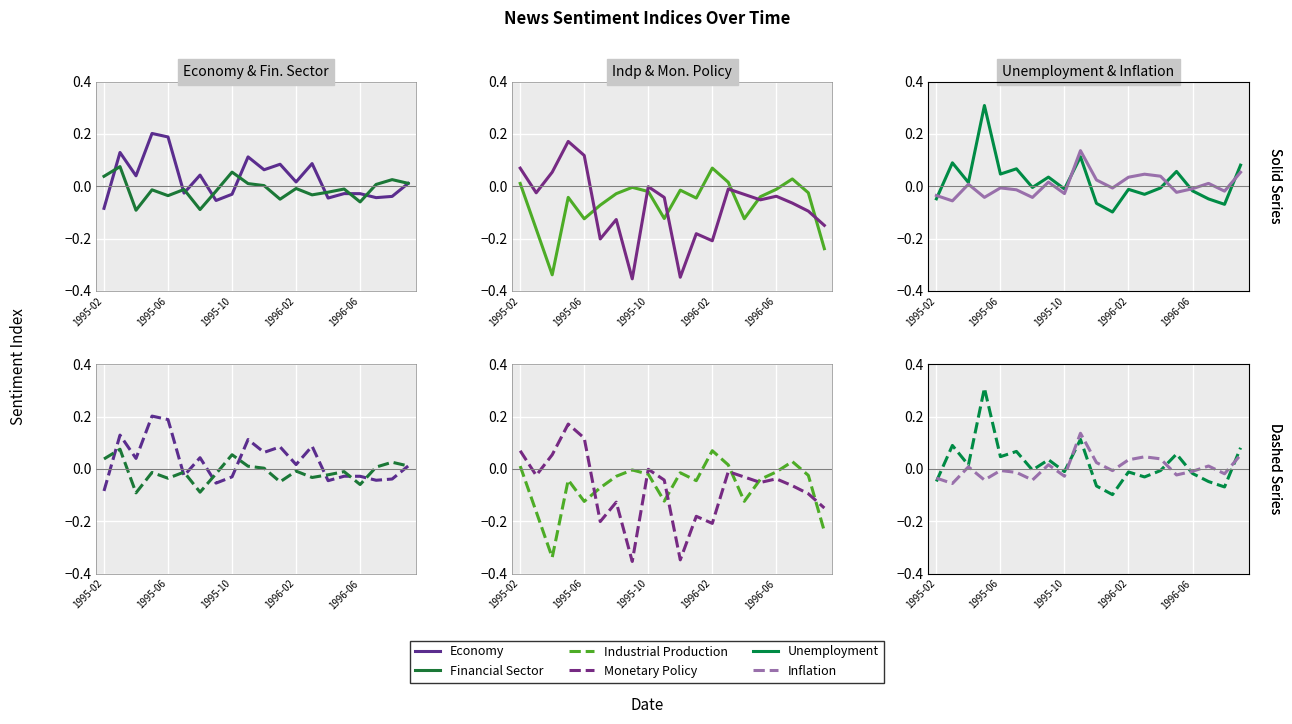

What are all the series names shown in the legend?

Economy, Financial Sector, Industrial Production, Monetary Policy, Unemployment, Inflation